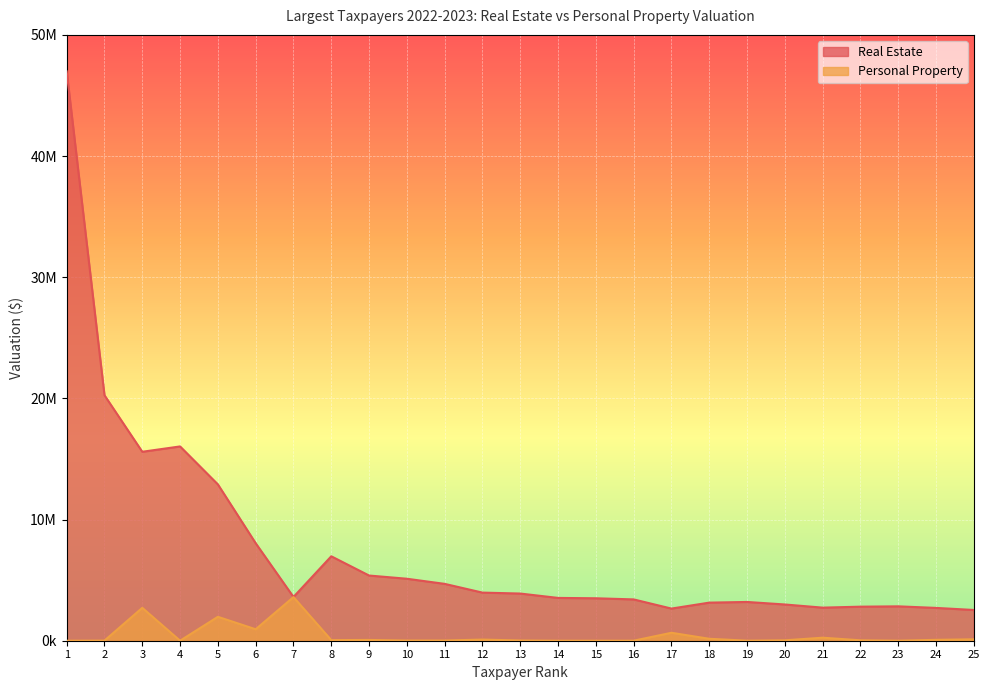

Count the number of categories in the chart.

25